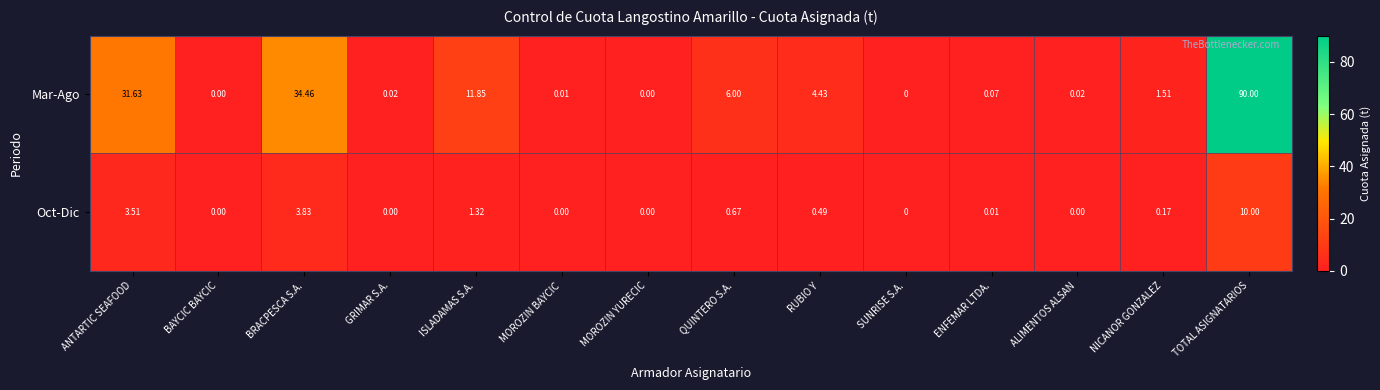

At which category is the sum across all series the highest?

TOTAL ASIGNATARIOS